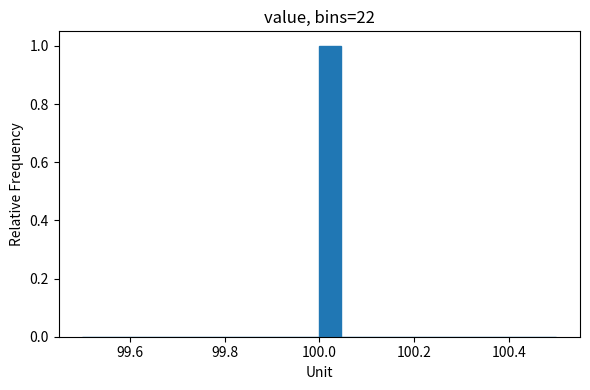

Read against the x-axis, roughly where is the centre of the tallest bar?

100.02